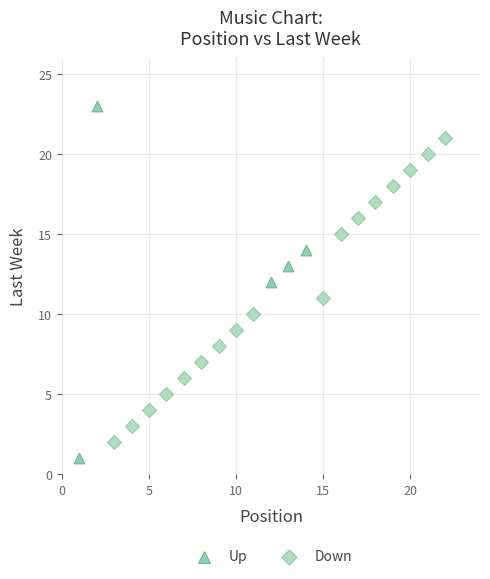

Which series has the largest Y range (max minus min)?

Up